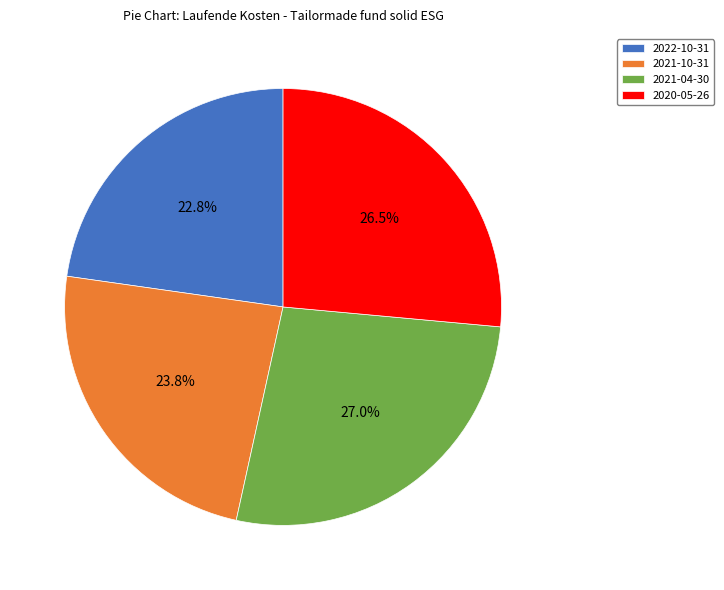

To the nearest percent, what percentage of the pie is 2021-04-30?

27%